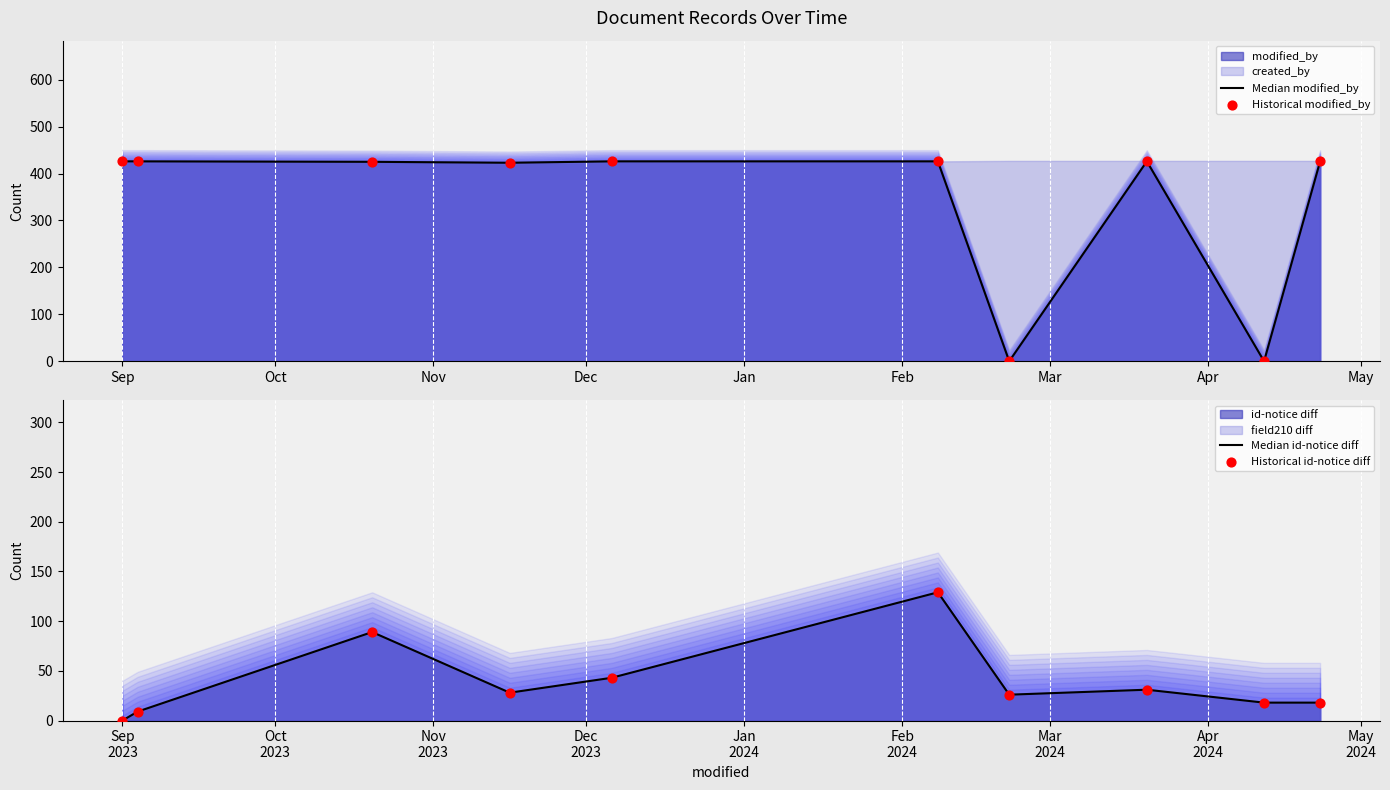

Which series has the largest total across all categories?

Median modified_by